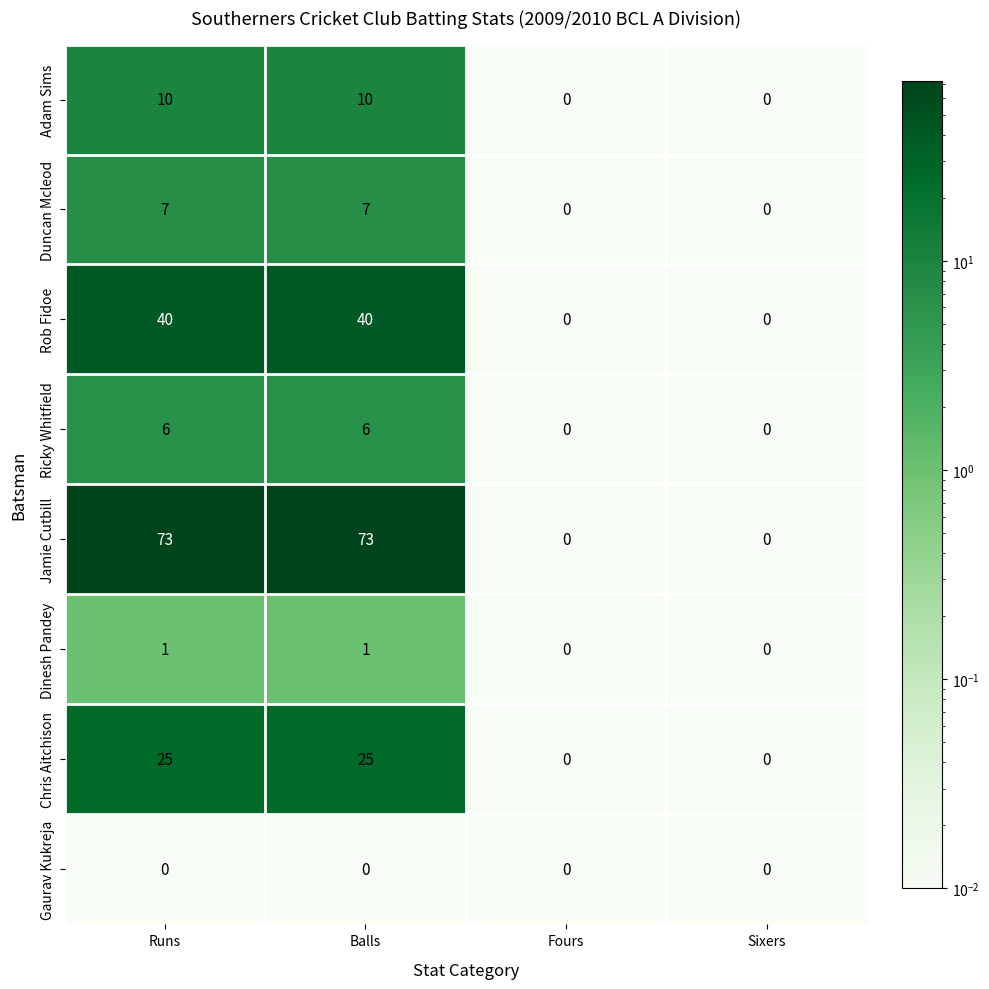

Count the Adam Sims values in the range 0 to 10.

4